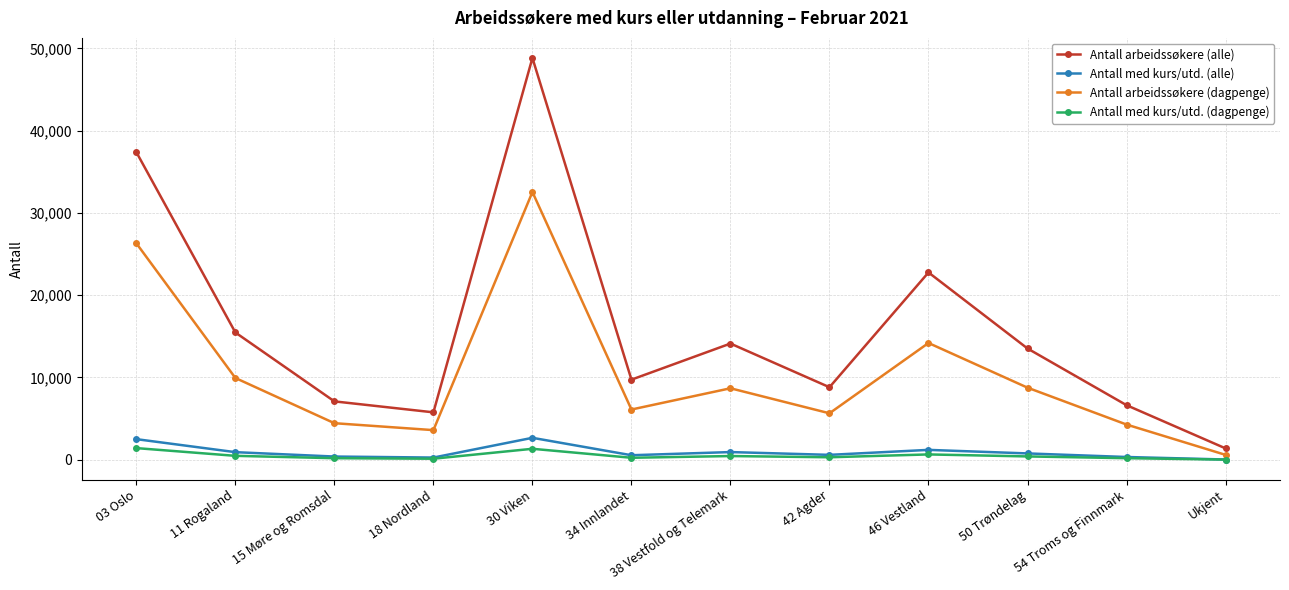

How many series are shown in this chart?

4